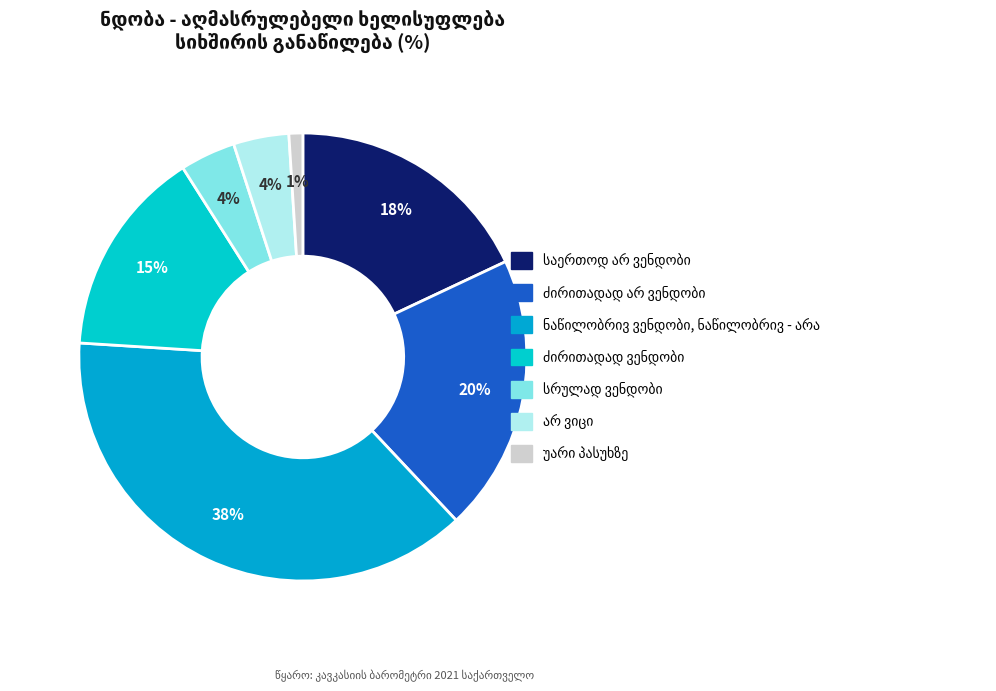

Which has a higher value, საერთოდ არ ვენდობი or სრულად ვენდობი?

საერთოდ არ ვენდობი